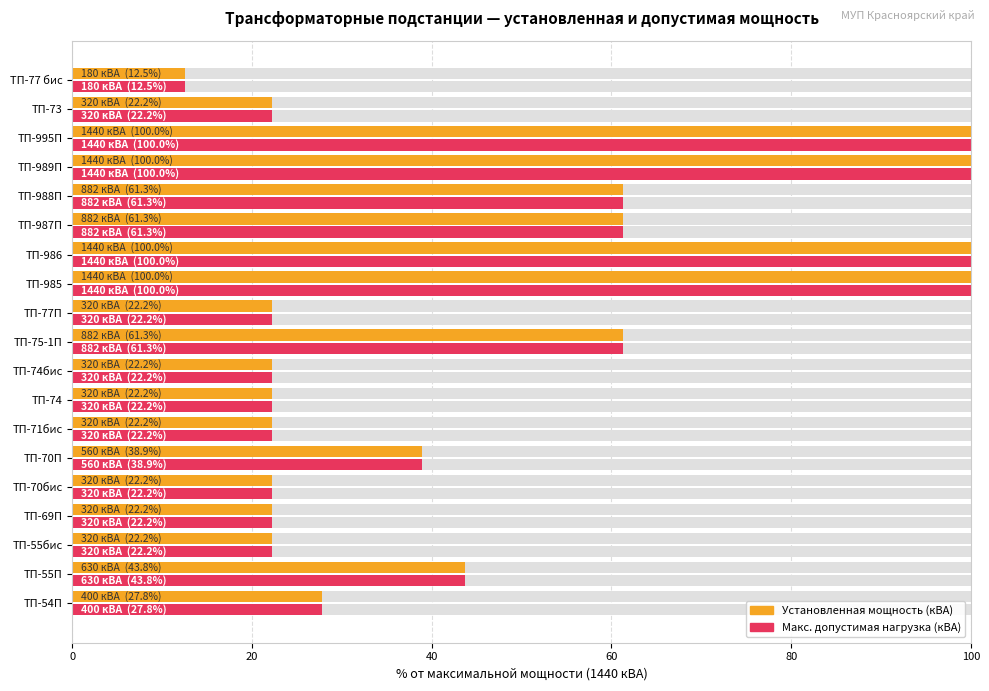

The Maximum utilization (макс. допустимая нагрузка) series shows 38.1 at ТП-77П. True or false?

False